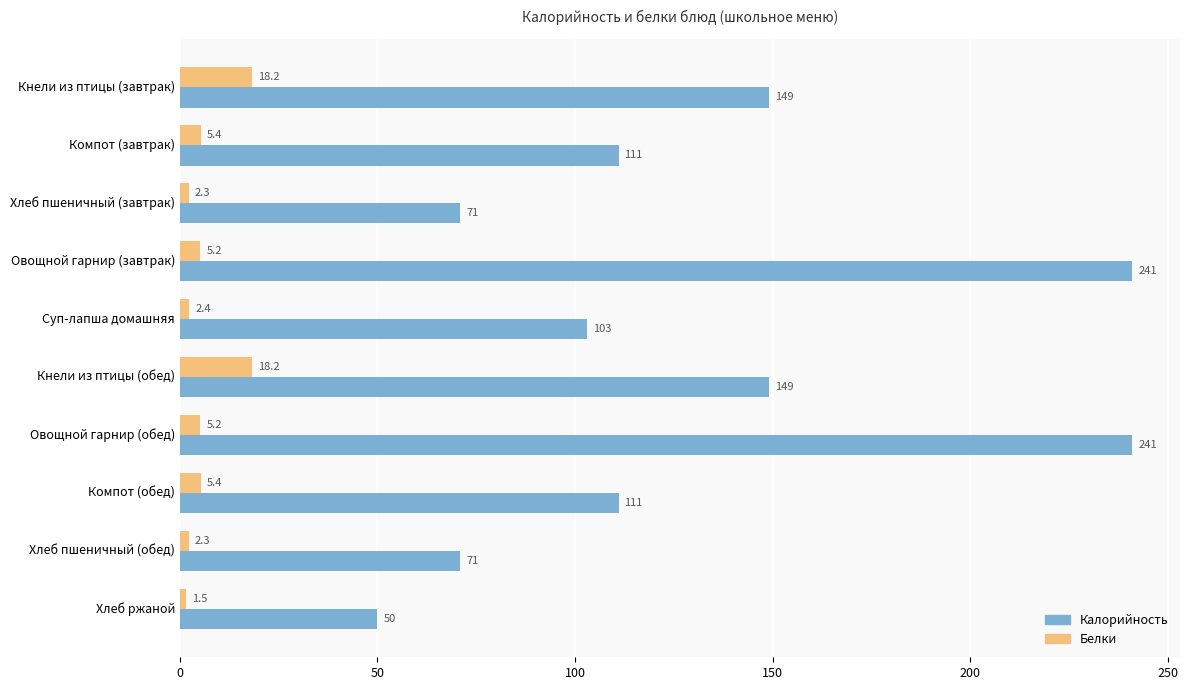

At how many categories does at least one series exceed 108?

6